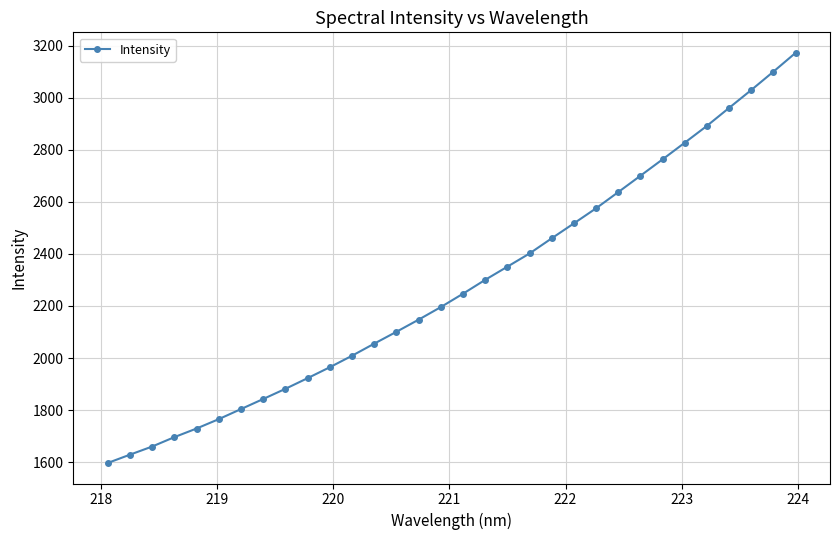

What is the minimum value shown in the chart?

1596.7